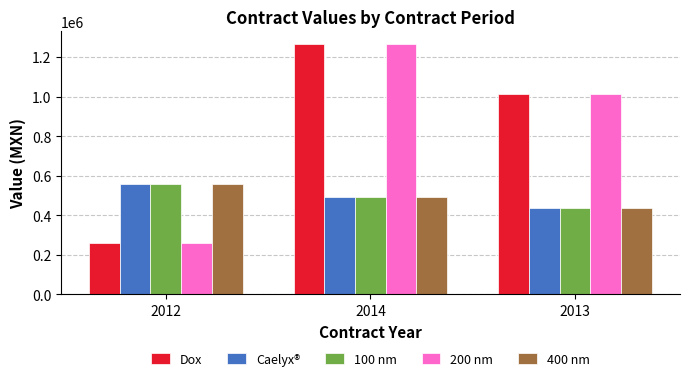

What is the label of the 2nd bar from the left?

2014